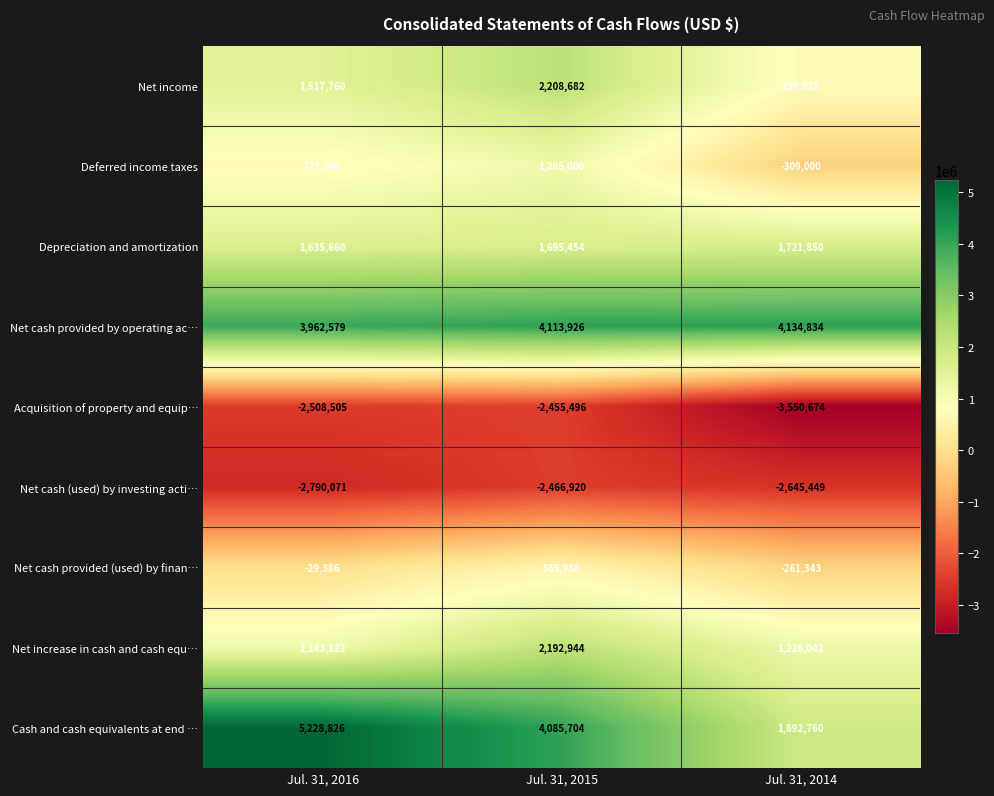

How many data points does each series have?

3